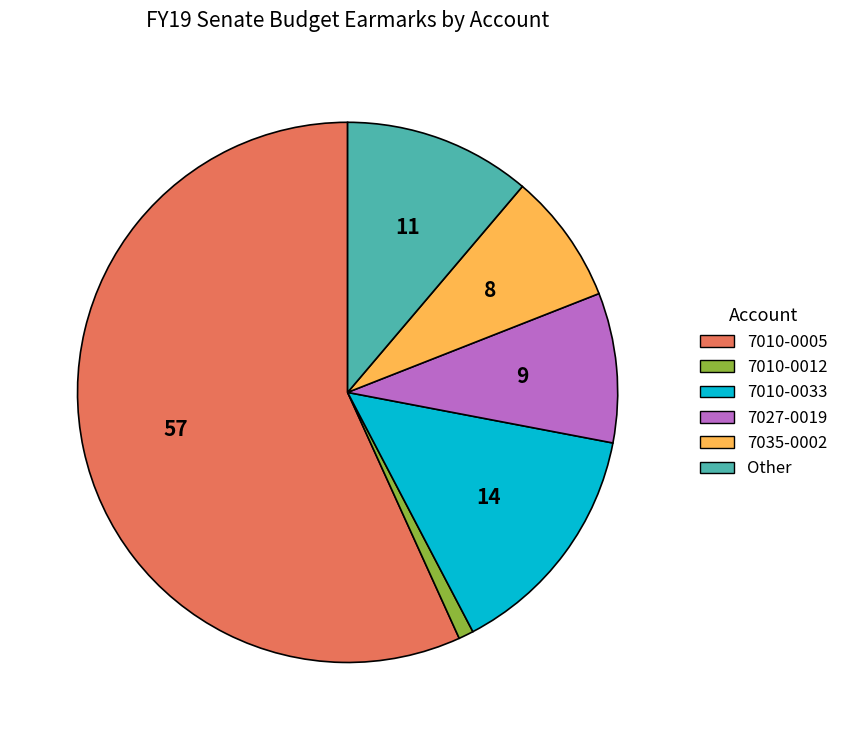

True or false: 7035-0002 accounts for 8% of the total.

True